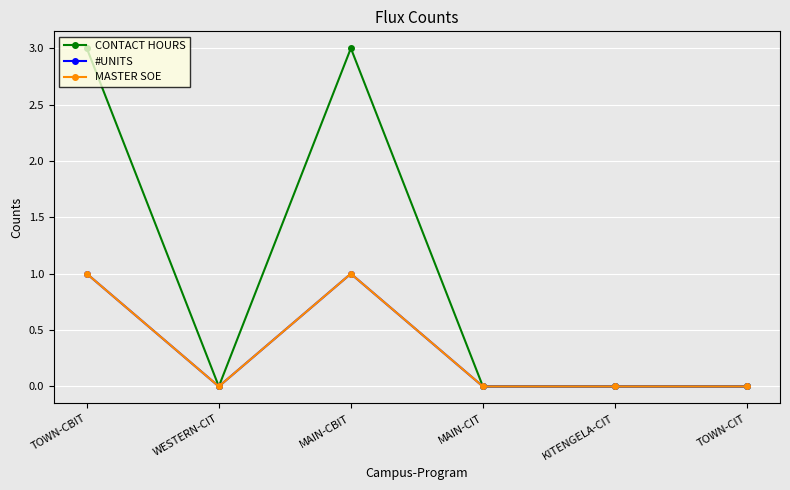

Rank the series by their maximum value, from lowest to highest.

#UNITS, MASTER SOE, CONTACT HOURS